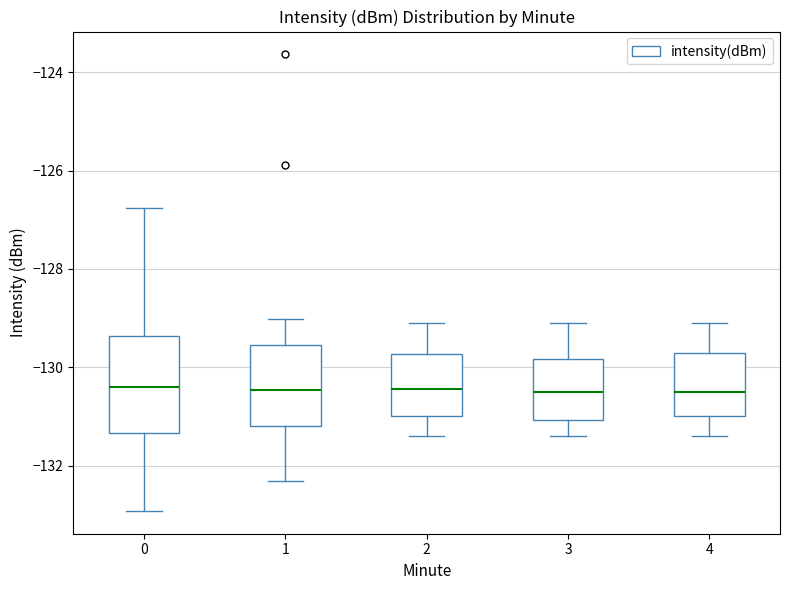

Where does the median line of the box at x = 1 sit on the y-axis? The values are not printed on the chart, so give them approximately, as read against the axis.

-130.4